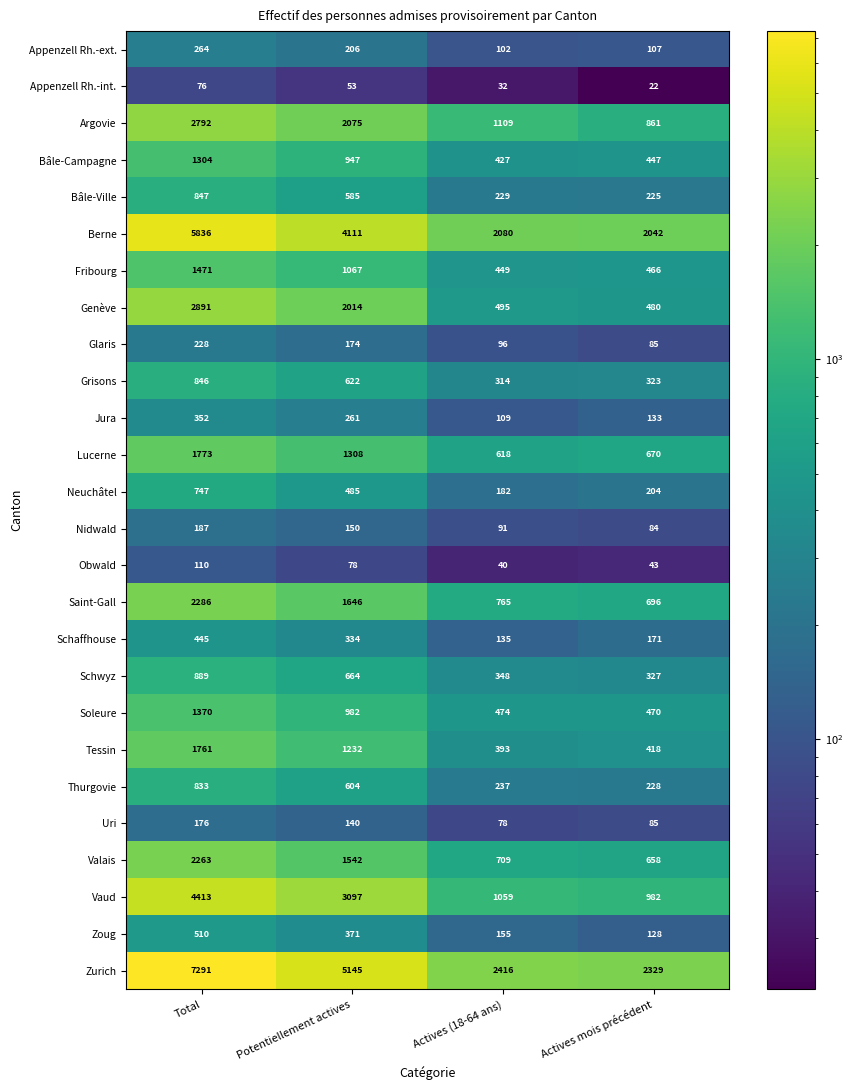

List the series in order of their peak value, lowest first.

Appenzell Rh.-int., Obwald, Uri, Nidwald, Glaris, Appenzell Rh.-ext., Jura, Schaffhouse, Zoug, Neuchâtel, Thurgovie, Grisons, Bâle-Ville, Schwyz, Bâle-Campagne, Soleure, Fribourg, Tessin, Lucerne, Valais, Saint-Gall, Argovie, Genève, Vaud, Berne, Zurich